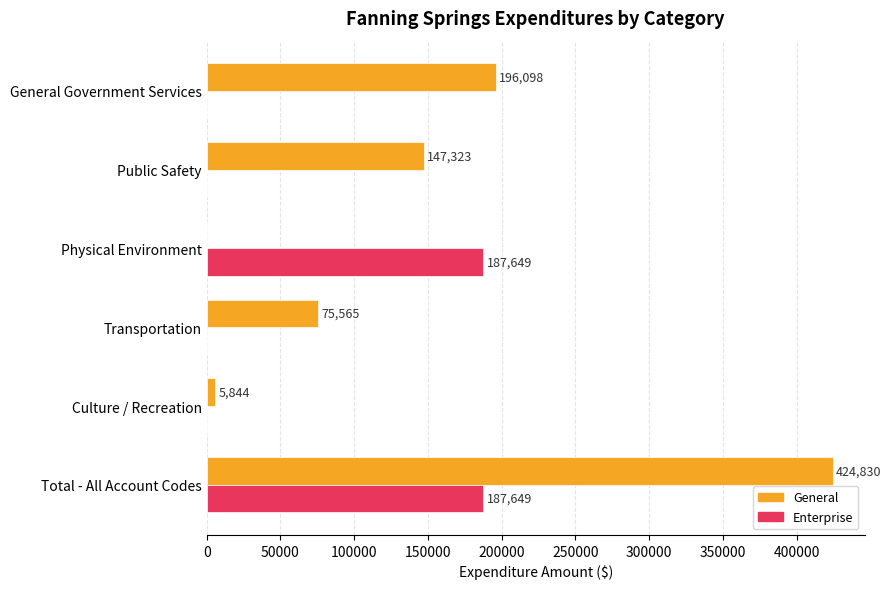

What value does the General series have at Culture / Recreation?

5844